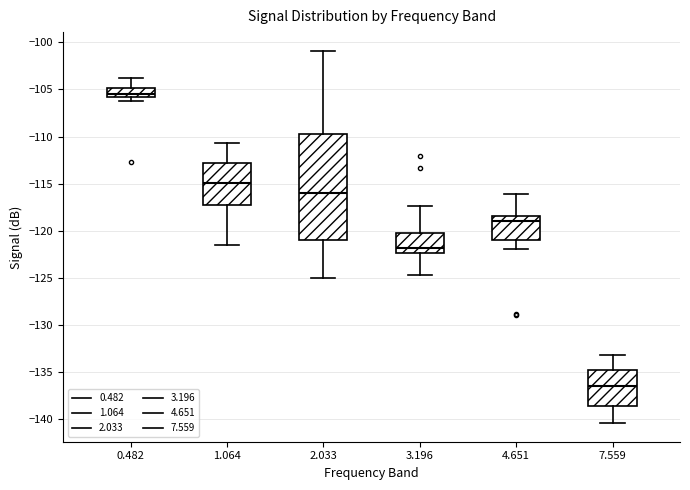

Where is the lower edge of the box at x = 3.196 on the y-axis? The values are not printed on the chart, so give them approximately, as read against the axis.

-122.5